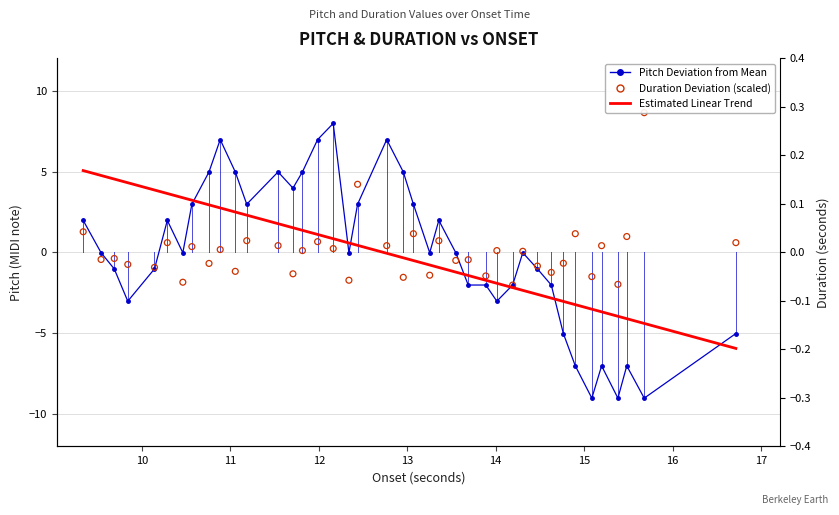

Which series reaches the minimum Y coordinate?

Pitch Deviation from Mean